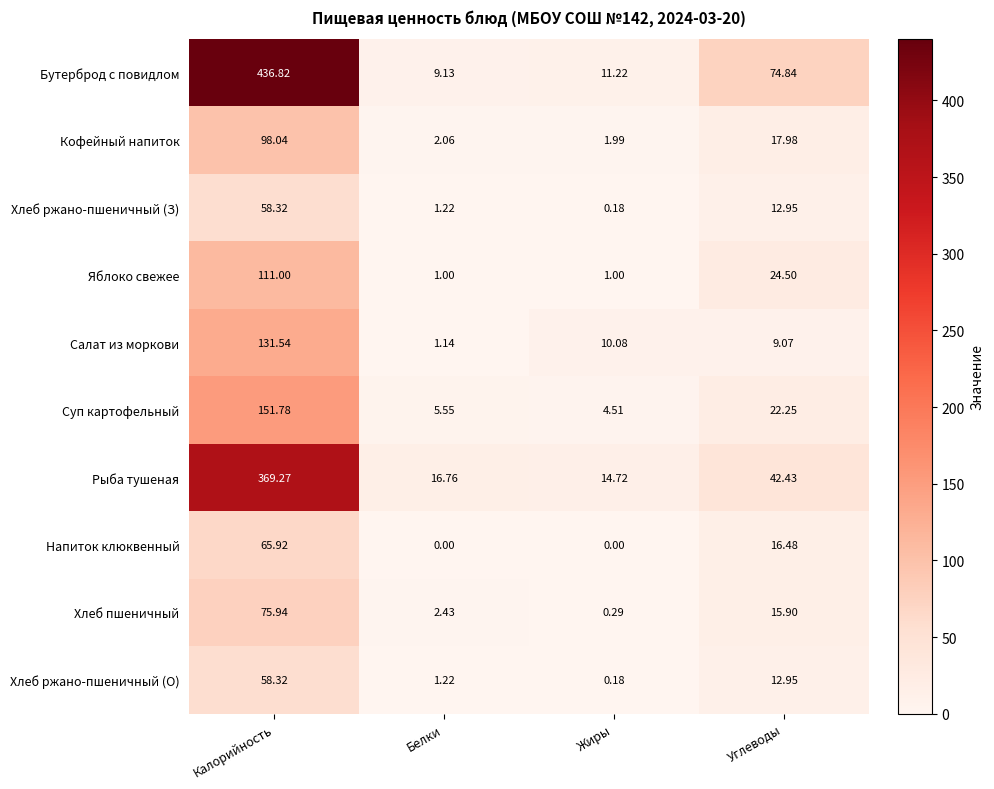

Rank the categories by Кофейный напиток value from highest to lowest.

Калорийность, Углеводы, Белки, Жиры